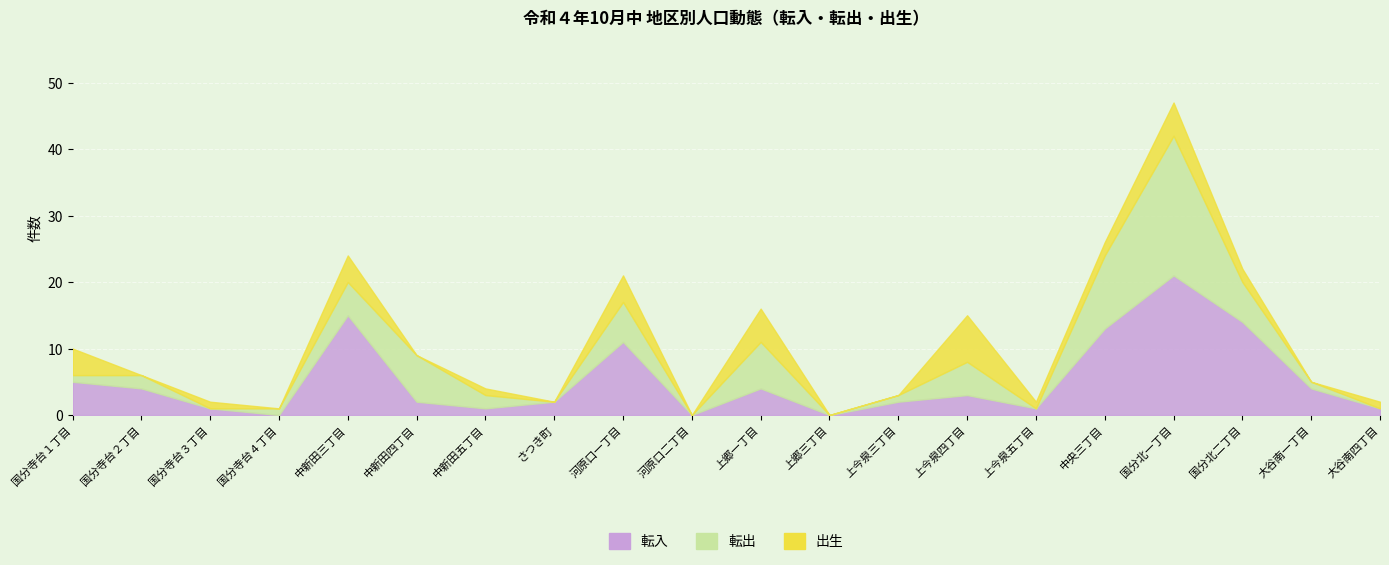

Which series changed the most between 中新田三丁目 and 国分北二丁目?

出生